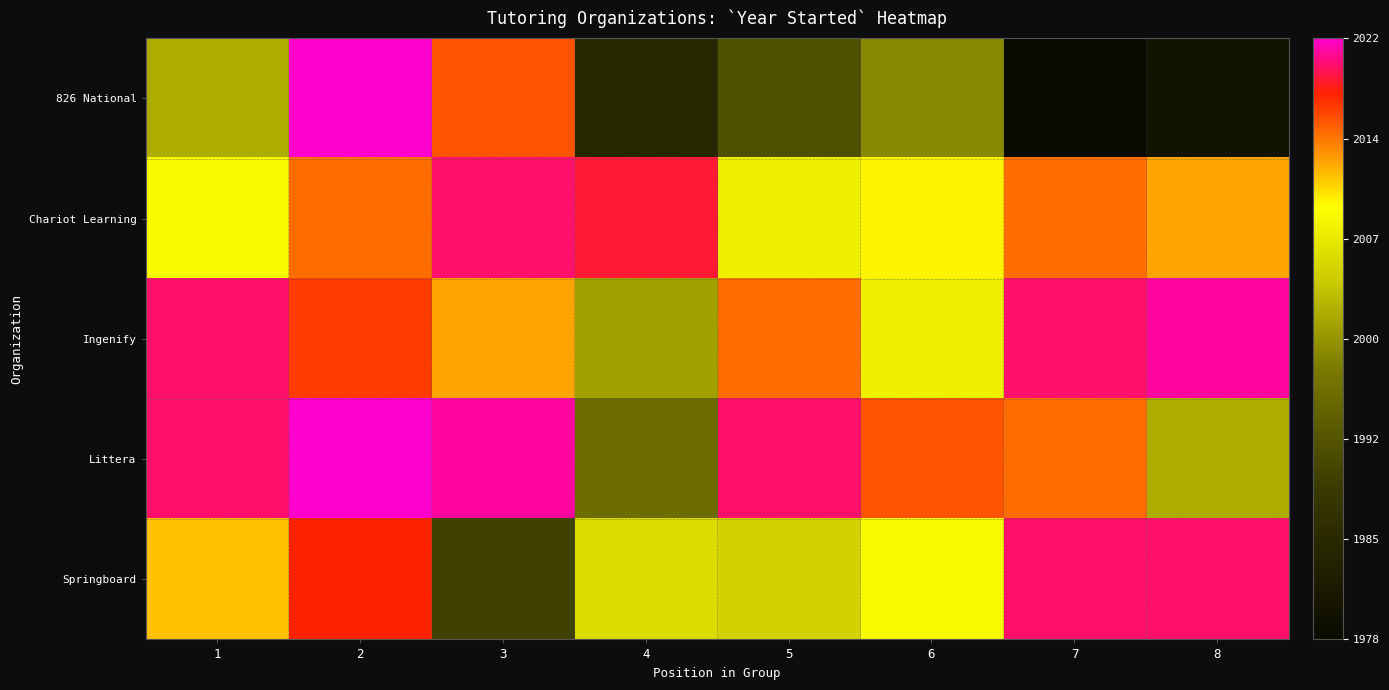

Which series has the largest total across all categories?

Ingenify